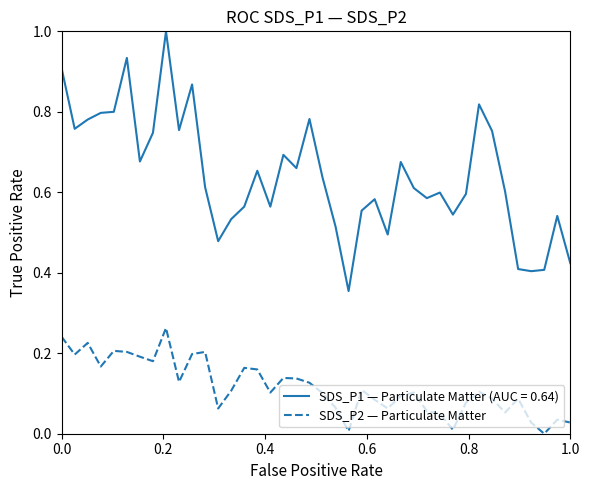

Which series has the largest total across all categories?

SDS_P1 — Particulate Matter (AUC = 0.64)